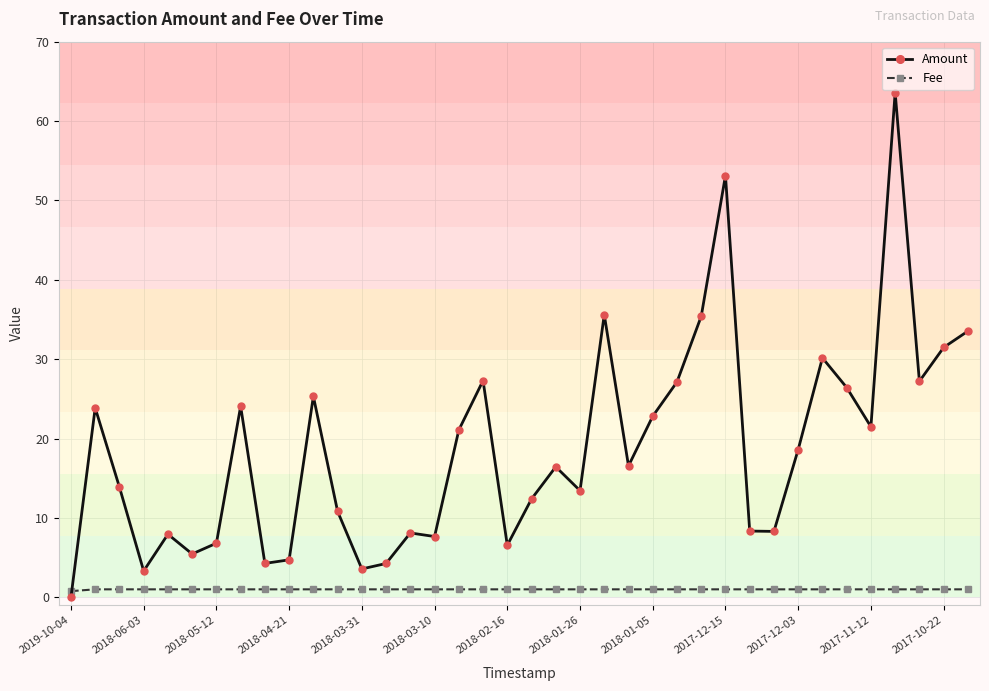

After their last crossing, which series has the higher values: Amount or Fee?

Amount